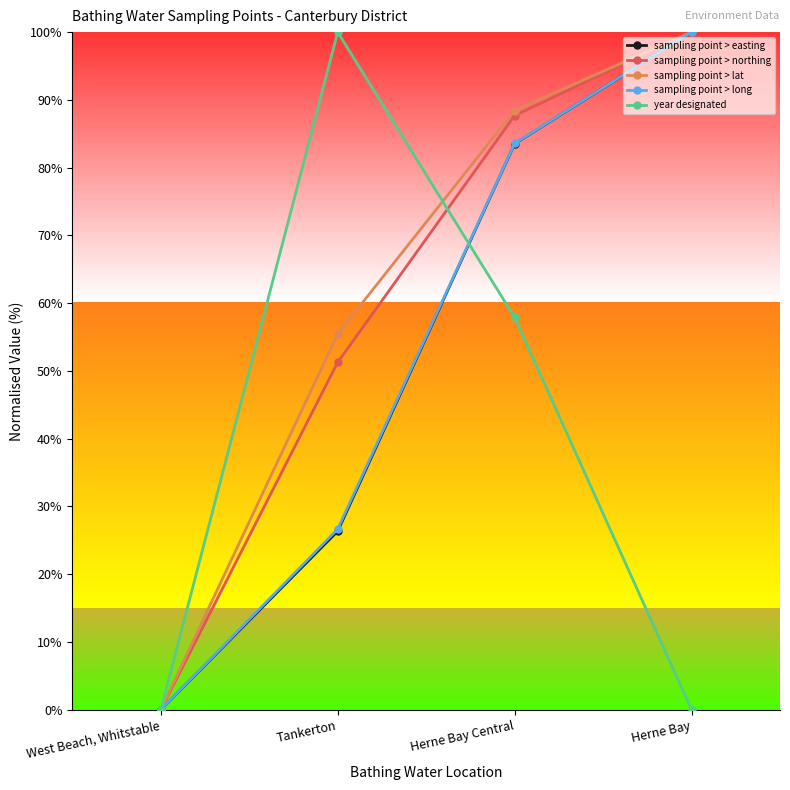

What is the label of the 4th point from the right?

West Beach, Whitstable